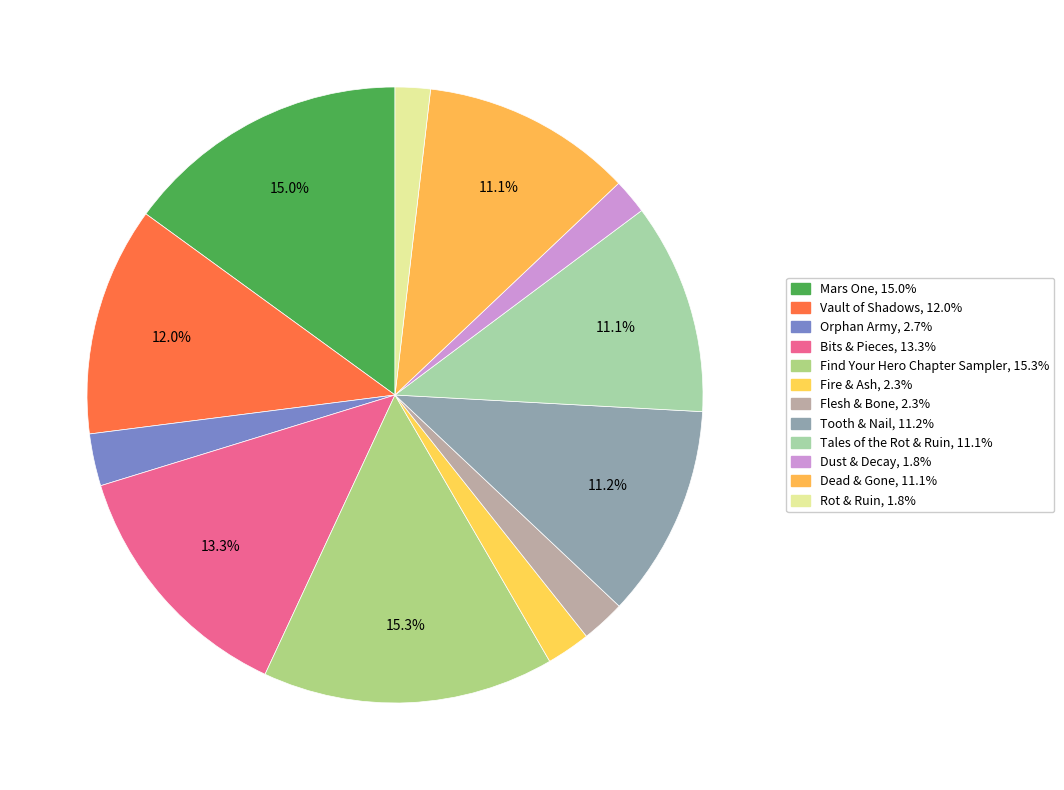

To the nearest percent, what is the difference between the Vault of Shadows and Dust & Decay slice percentages?

10%